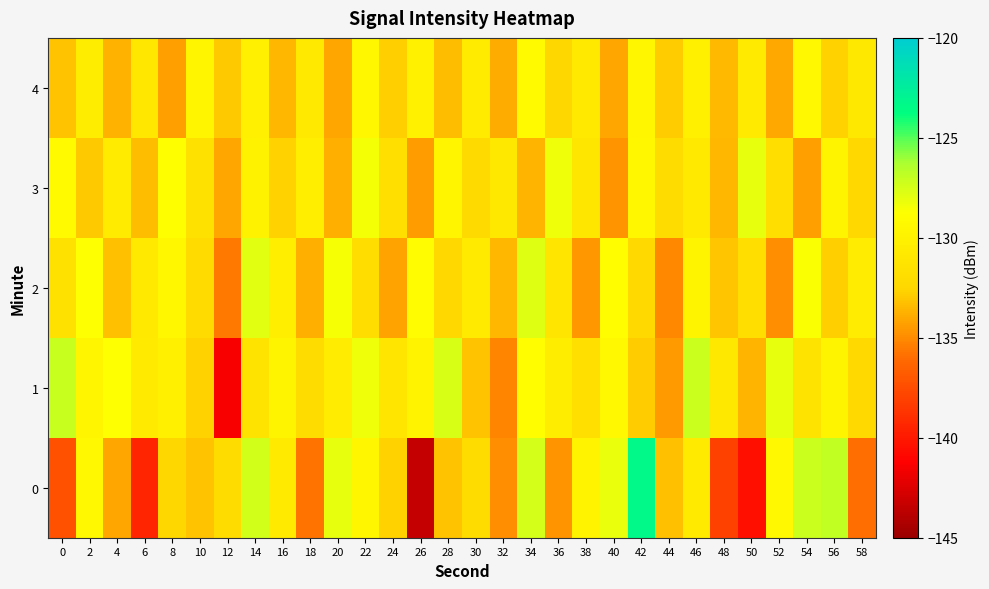

Count the number of categories in the chart.

30